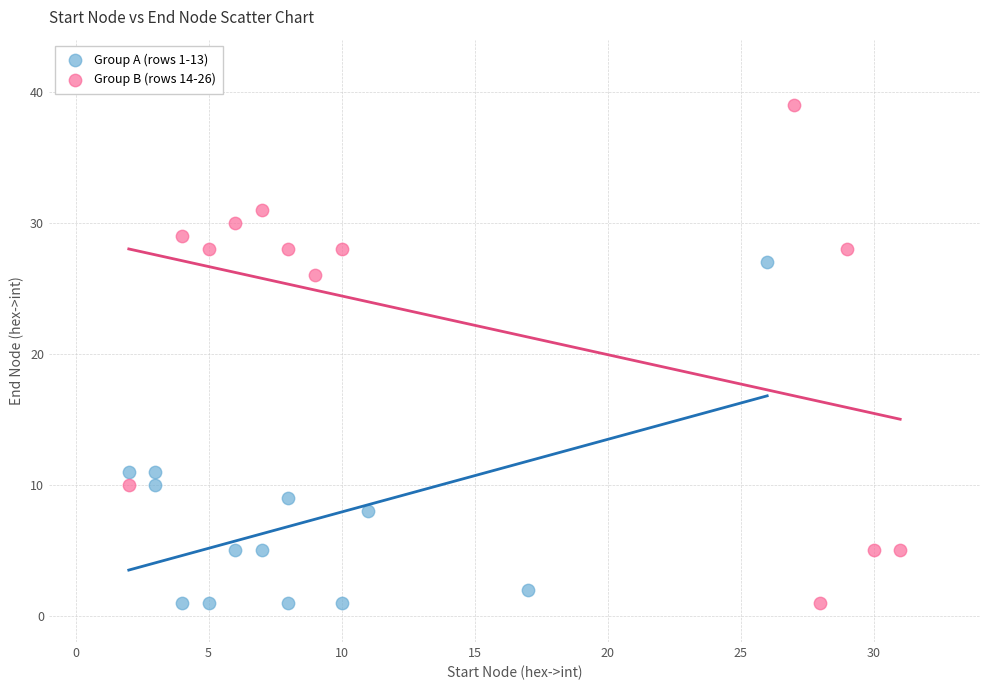

Which series has the largest Y range (max minus min)?

Group B (rows 14-26)